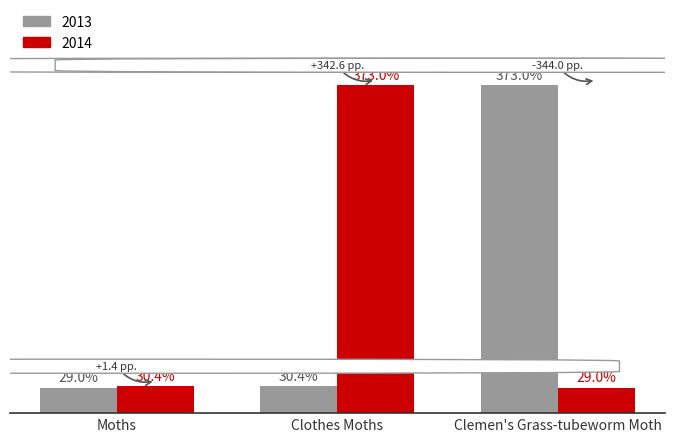

At which category is the sum across all series the highest?

Clothes Moths